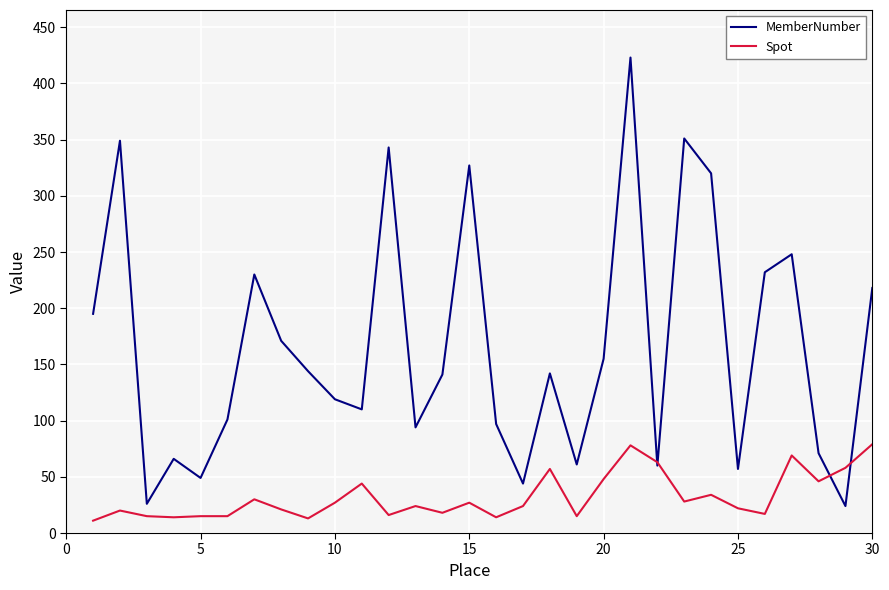

List the series in order of their peak value, highest first.

MemberNumber, Spot